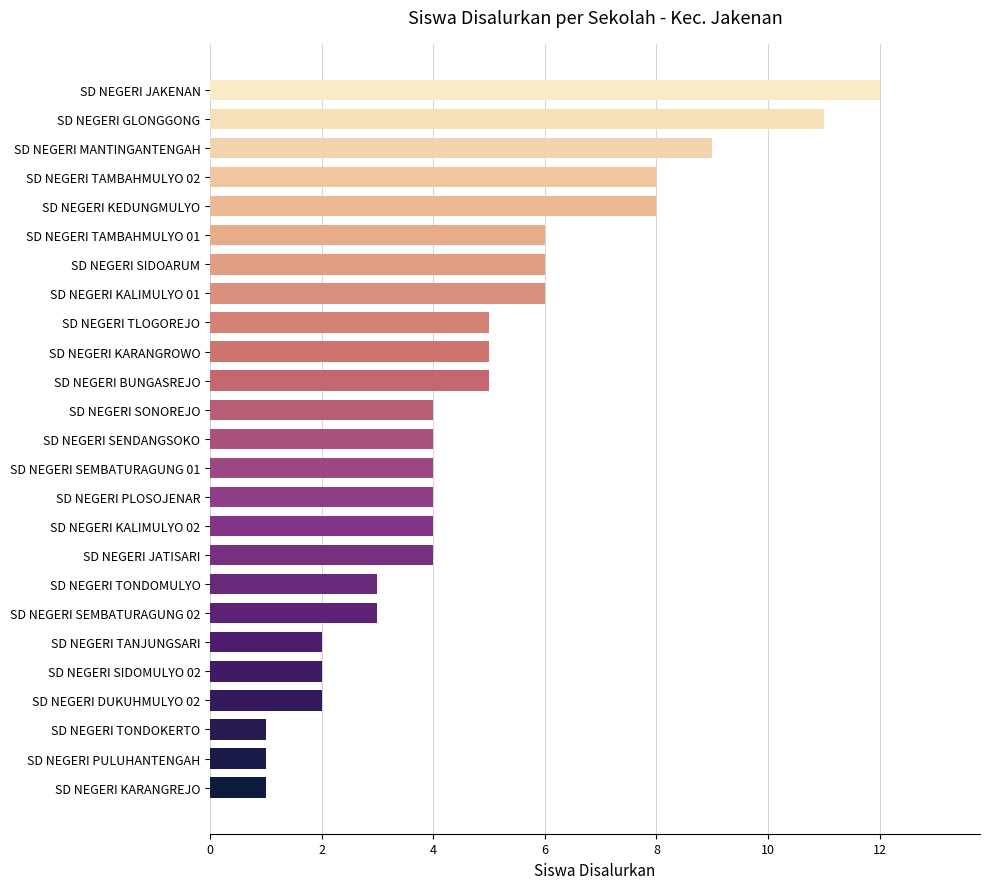

What value does the data have at SD NEGERI TLOGOREJO?

5